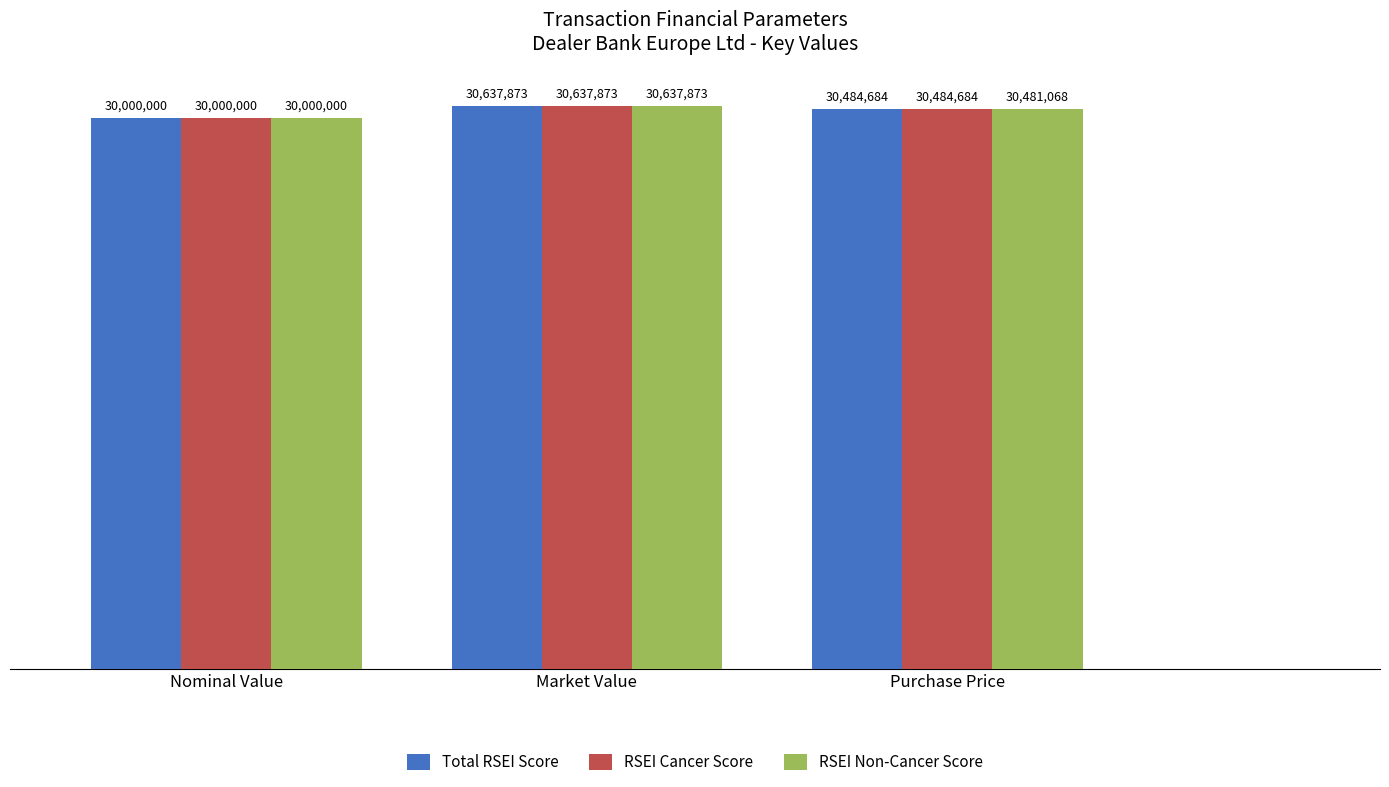

Which category has the highest value in the RSEI Non-Cancer Score series?

Market Value